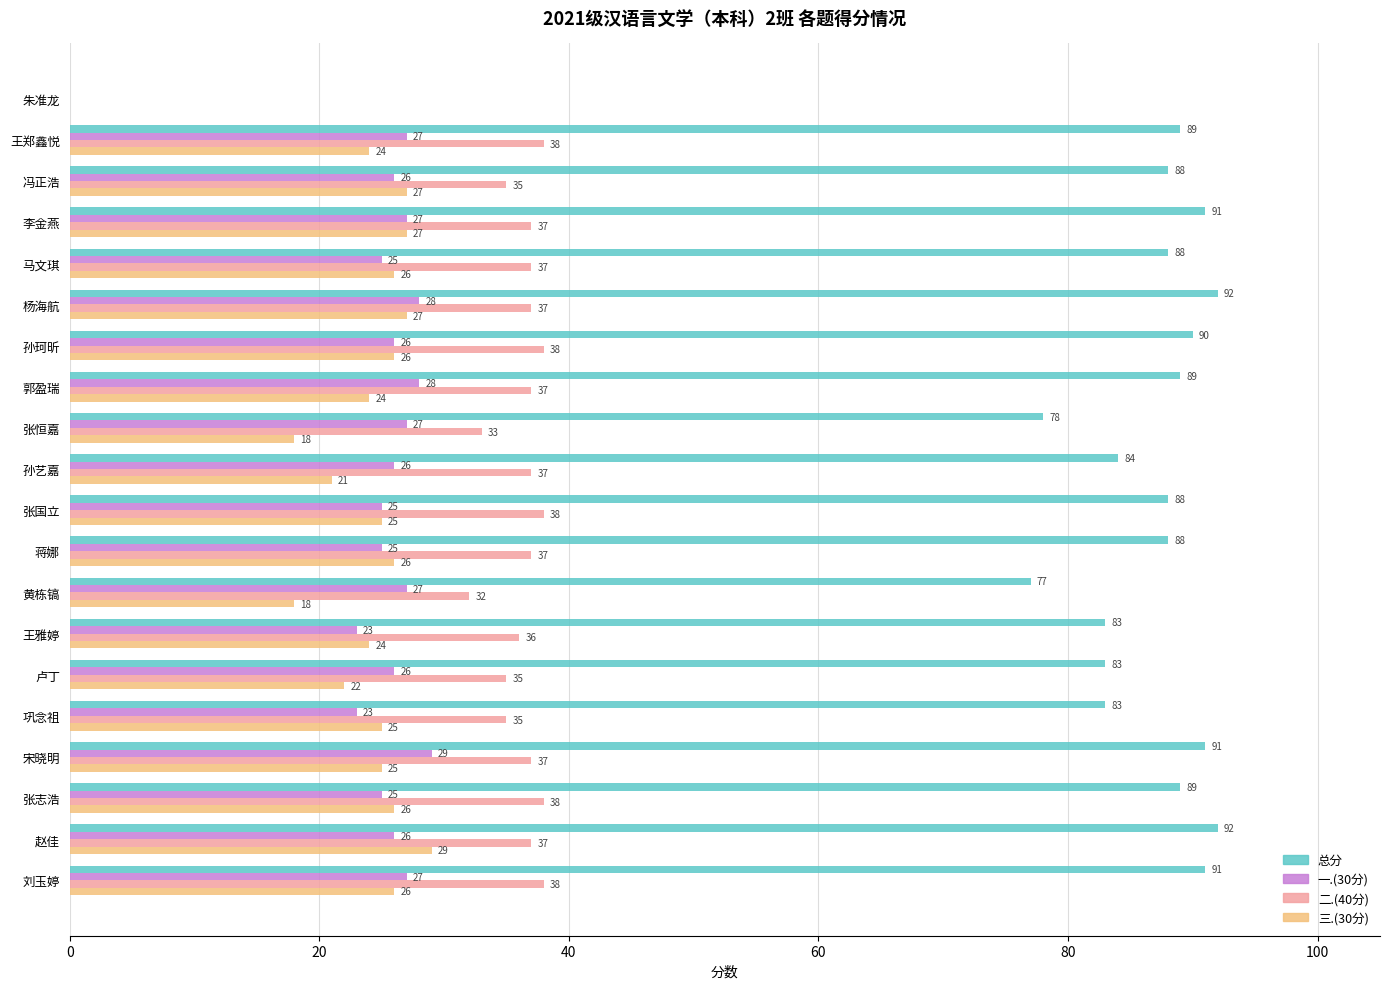

The 三.(30分) series shows 22 at 卢丁. True or false?

True